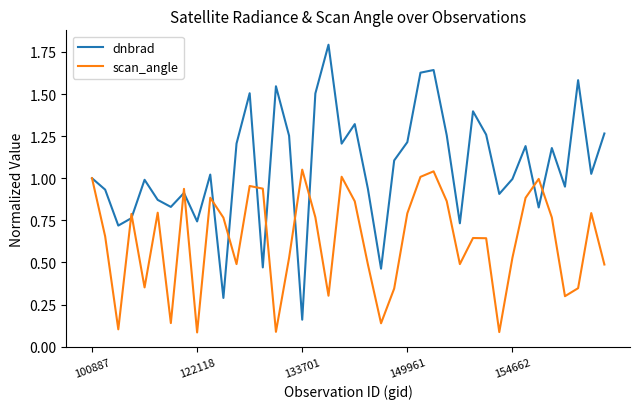

Which series has the largest total across all categories?

dnbrad